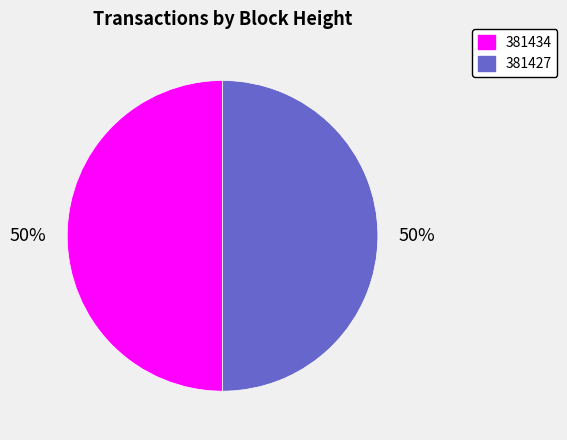

Count the number of slices in the pie.

2